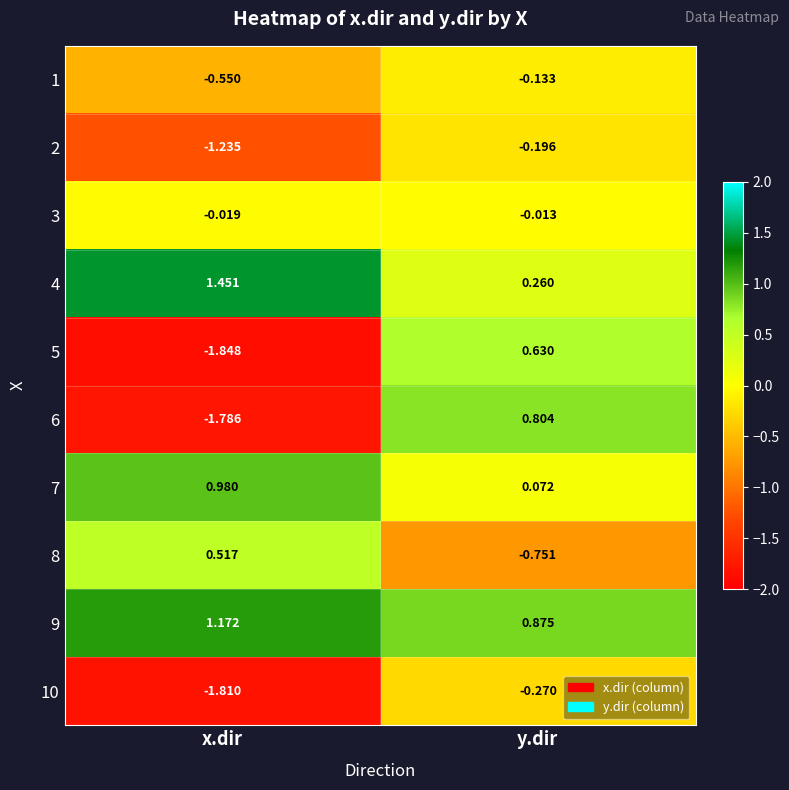

How many data points does each series have?

2